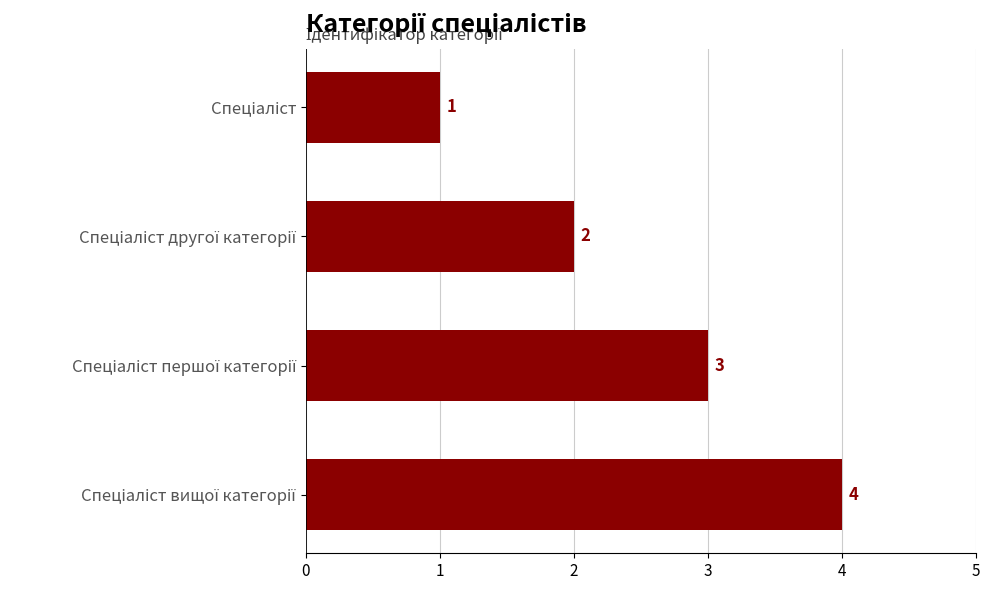

What is the greatest value displayed?

4